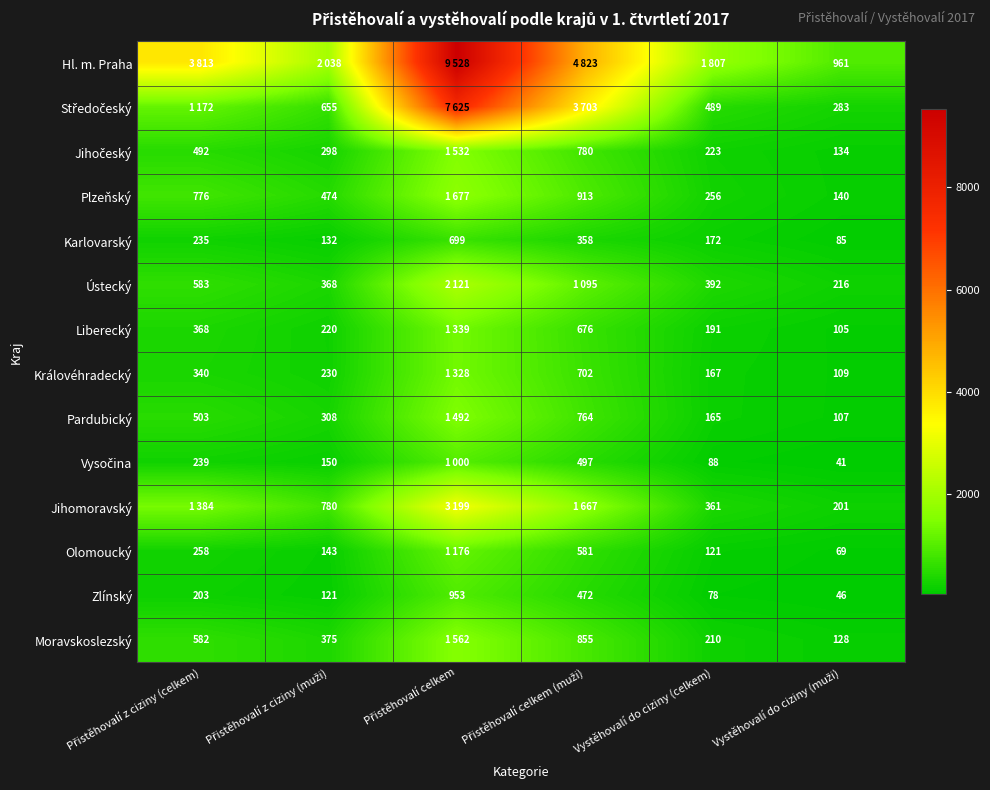

What is the average value of the Zlínský series?

312